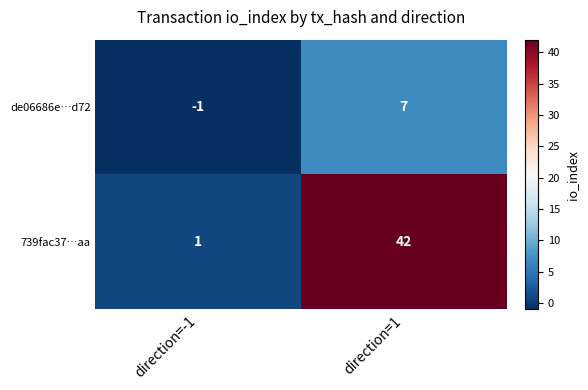

At which label is 739fac37…aa closest to 21?

direction=-1